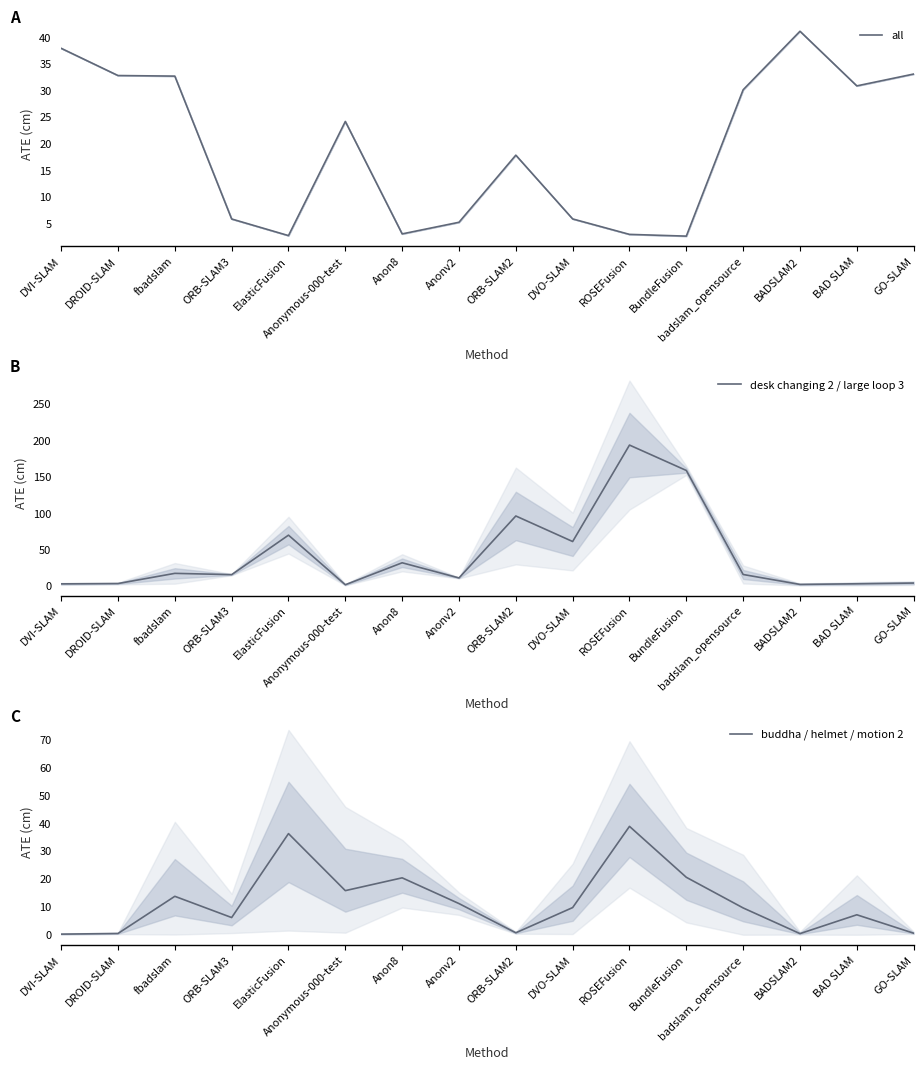

True or false: all and buddha / helmet / motion 2 cross at least once.

True